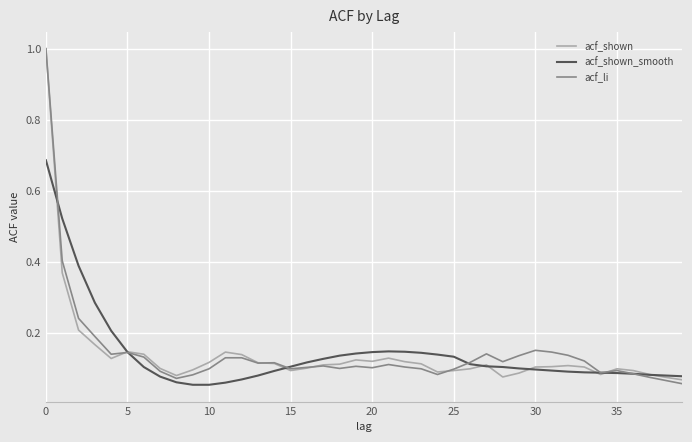

The acf_shown series shows 1.0 at 0. True or false?

True